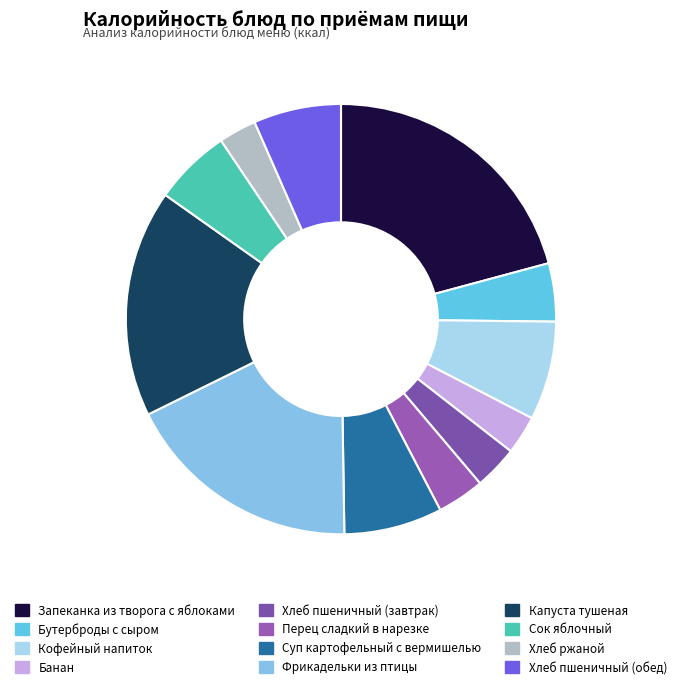

To the nearest percent, what percentage of the pie is Хлеб ржаной?

3%